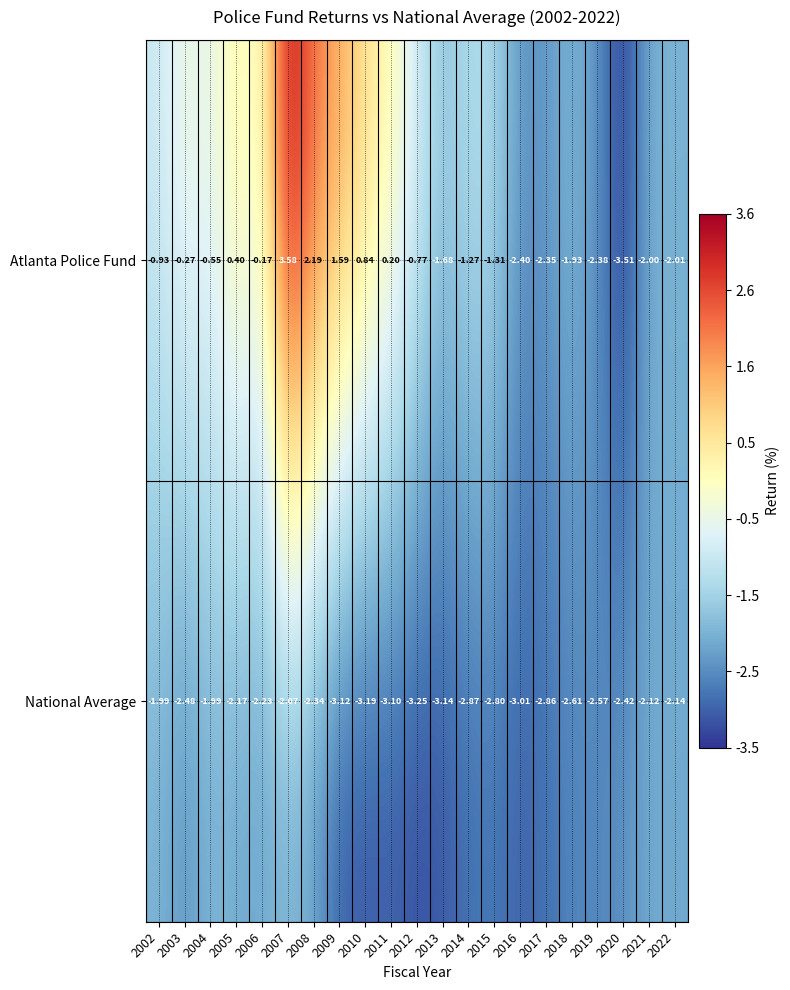

List the series in order of their peak value, lowest first.

National Average, Atlanta Police Fund